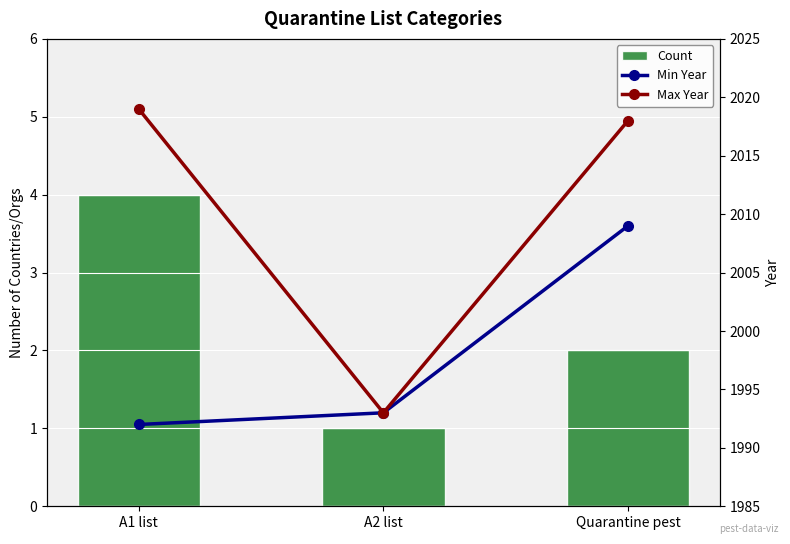

How many groups of bars are there?

3